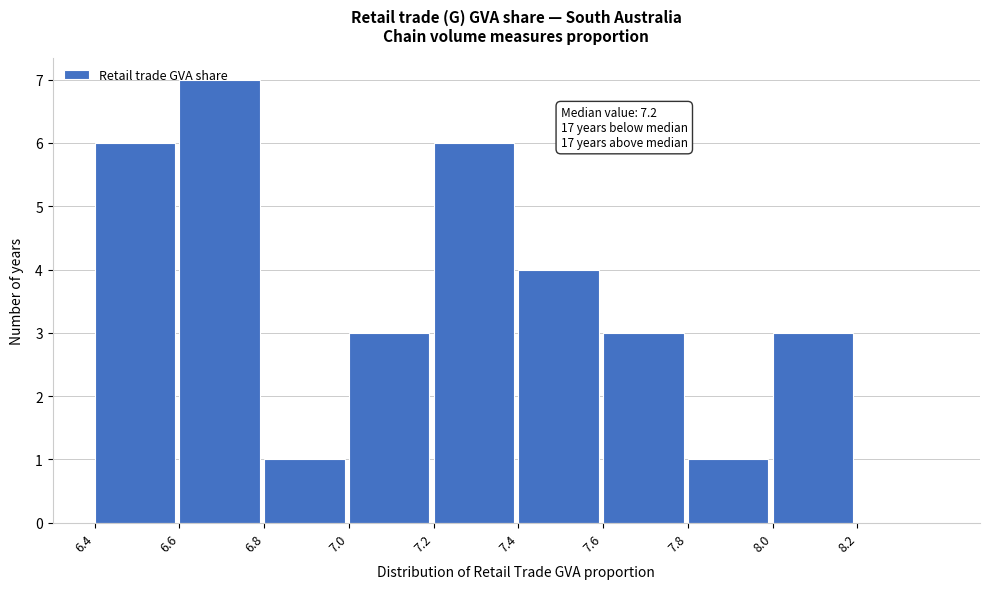

Over which range of the x-axis is the bar tallest?

6.6 to 6.8